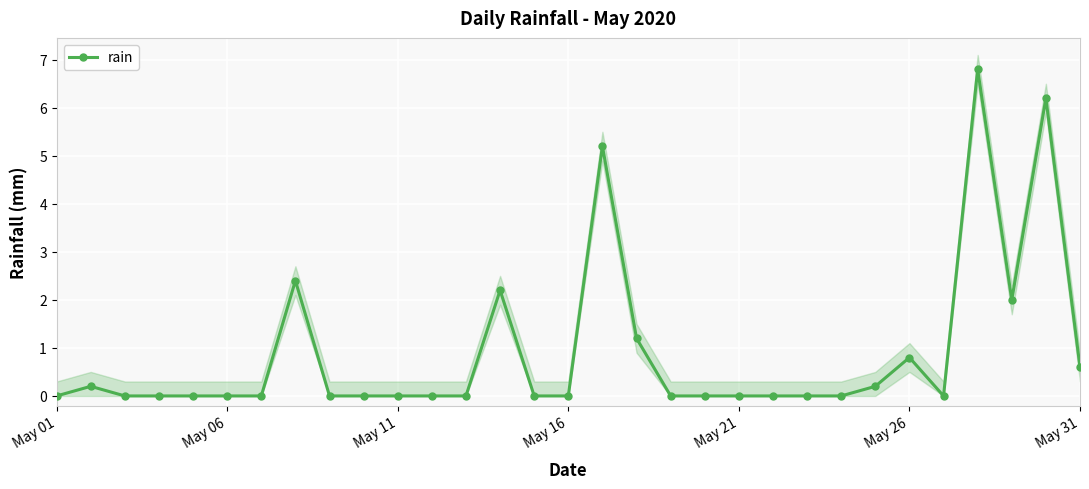

True or false: rain has more than 1 points higher than both neighbors.

True